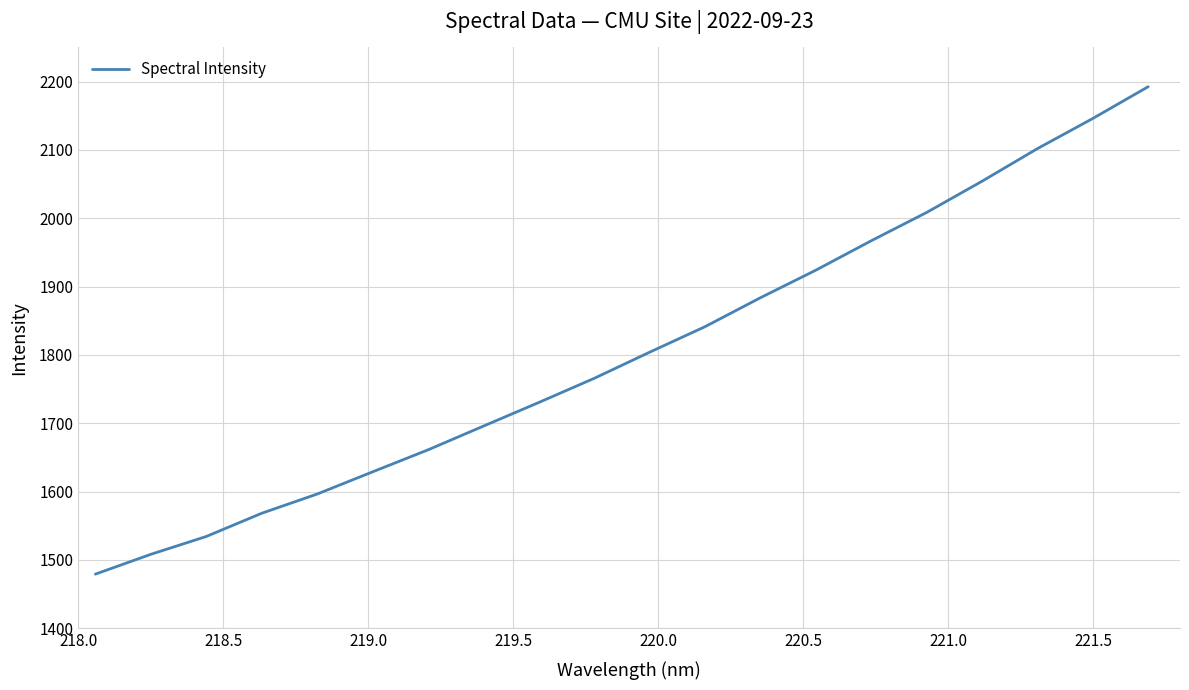

Does the chart display data point markers on the line(s)?

No